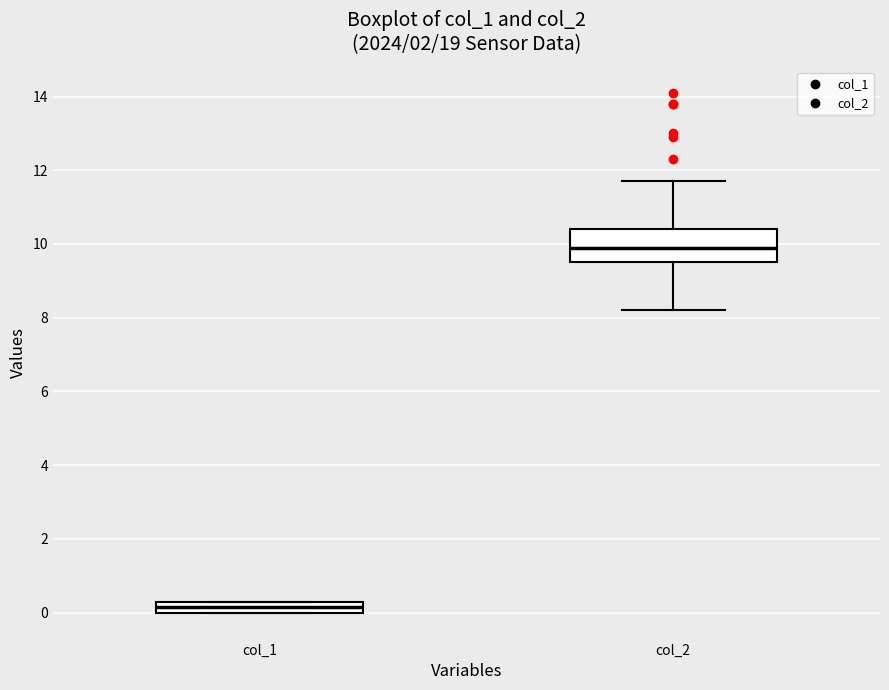

Which box has the lowest median line?

col_1